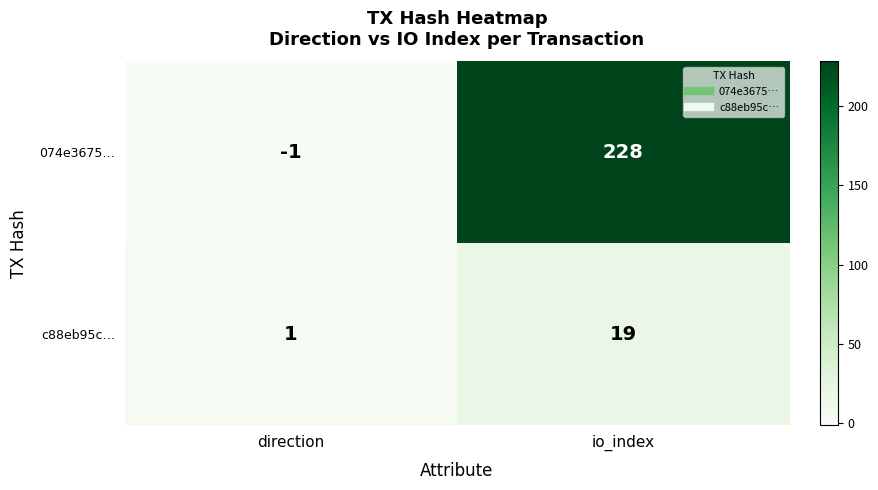

At which category is the sum across all series the highest?

io_index